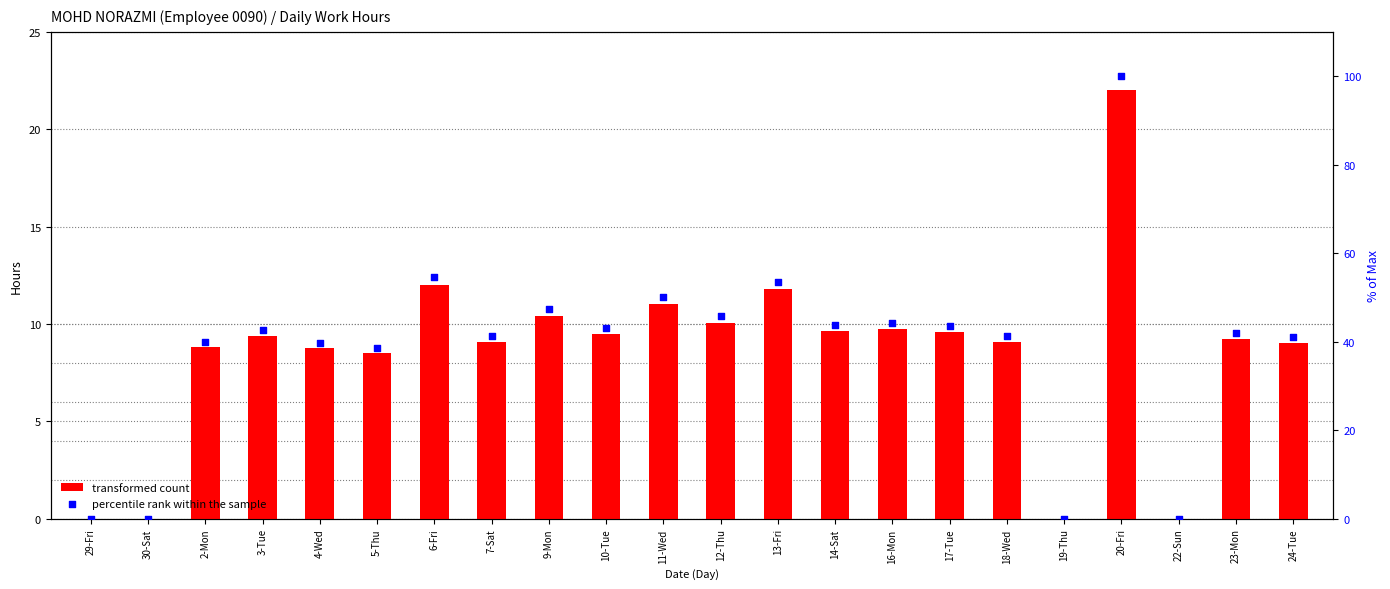

At which category is the sum across all series the highest?

20-Fri